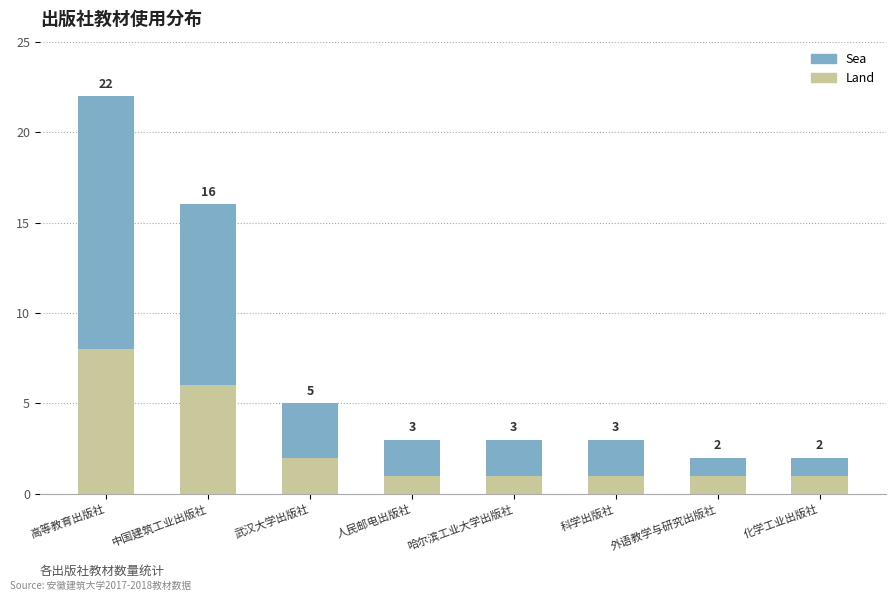

Is it true that Land equals 8 at 中国建筑工业出版社?

False